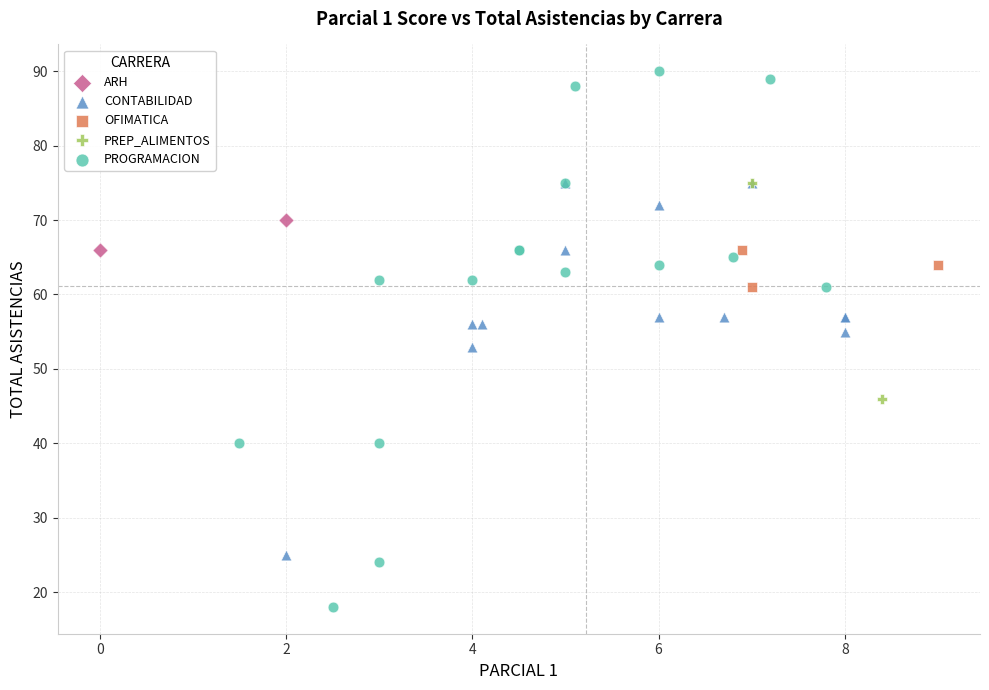

What are all the series names shown in the legend?

ARH, CONTABILIDAD, OFIMATICA, PREP_ALIMENTOS, PROGRAMACION